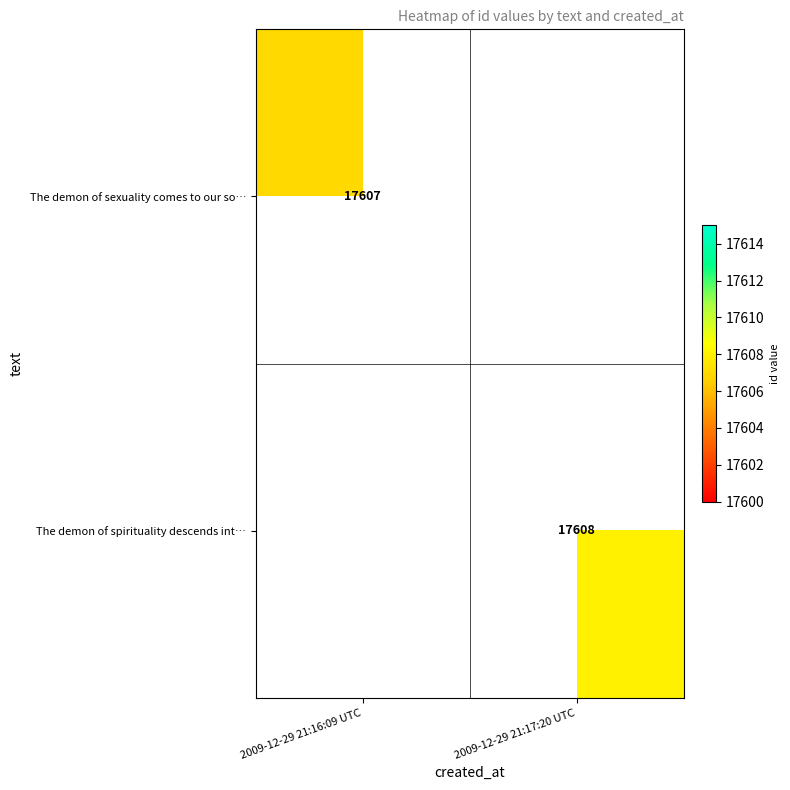

At which category does the chart reach its minimum across all series?

2009-12-29 21:17:20 UTC